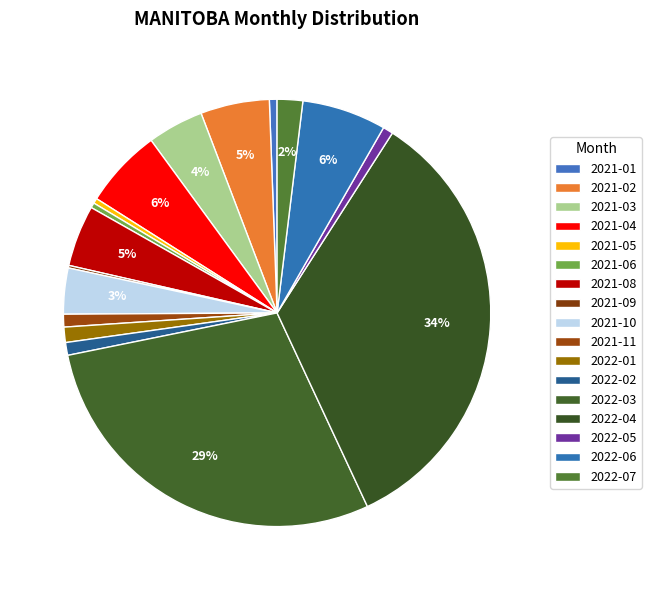

Which slice is the largest?

2022-04